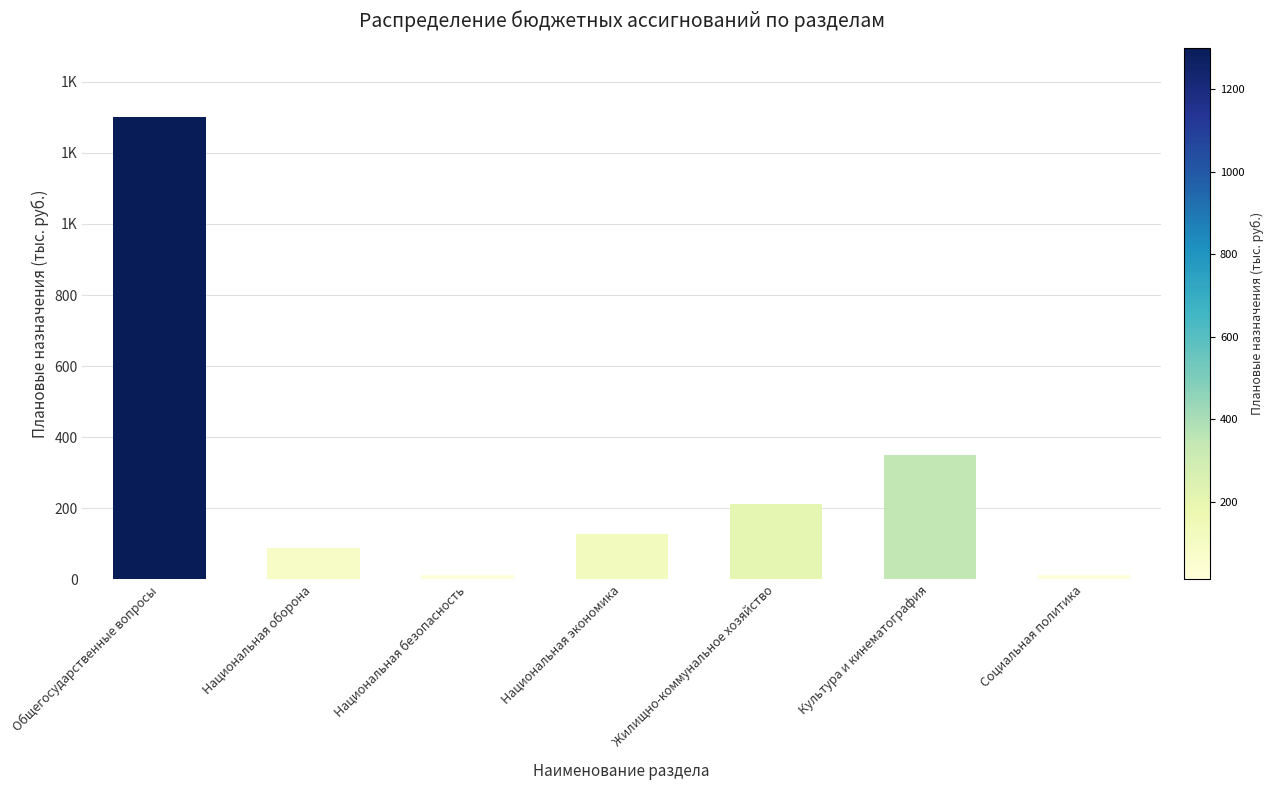

What is the difference between the values at Жилищно-коммунальное хозяйство and Социальная политика?

200.3